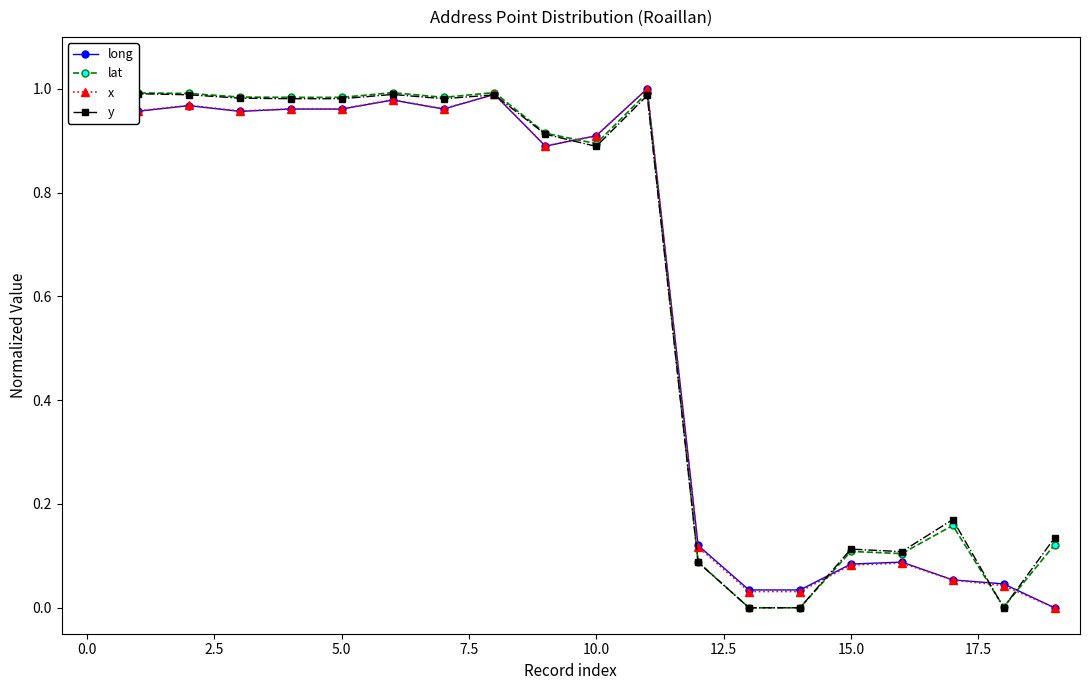

True or false: long has more than 0 interior local peaks.

True